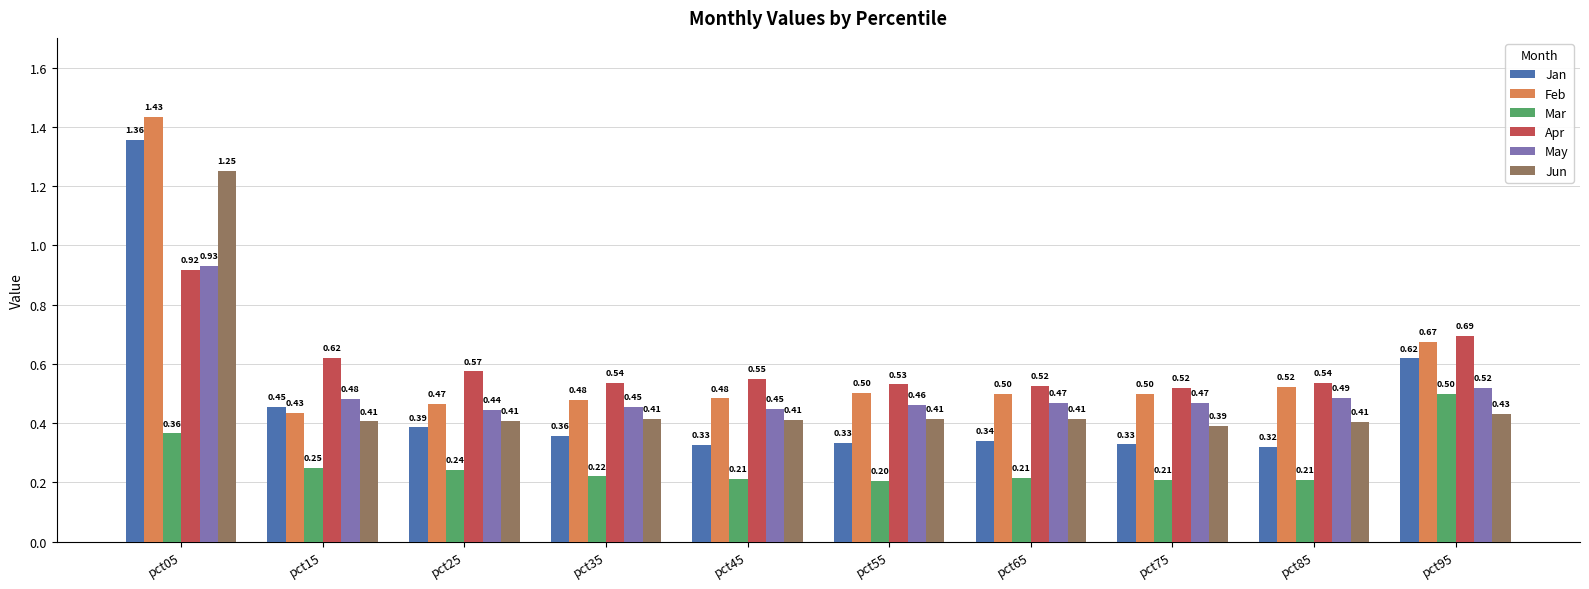

What are all the series names shown in the legend?

Jan, Feb, Mar, Apr, May, Jun